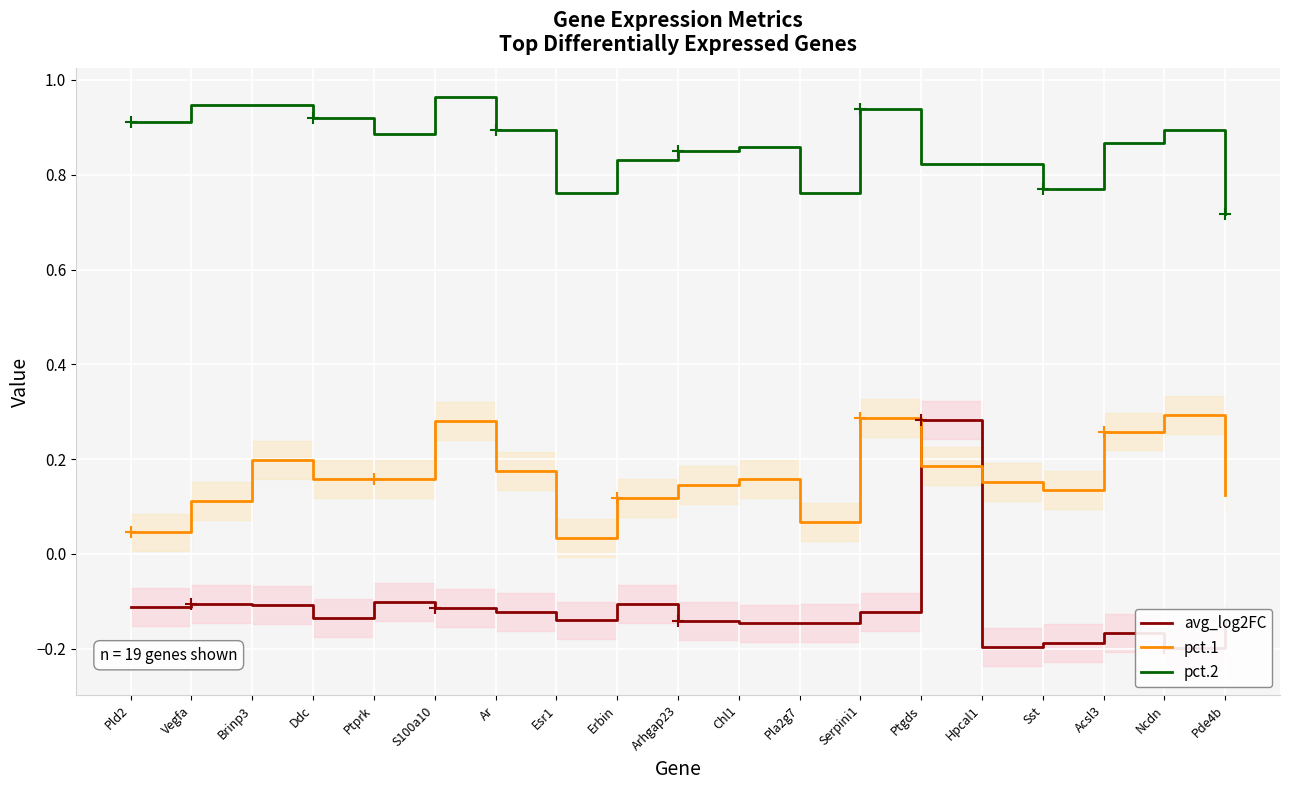

Which series has the widest spread of values?

avg_log2FC